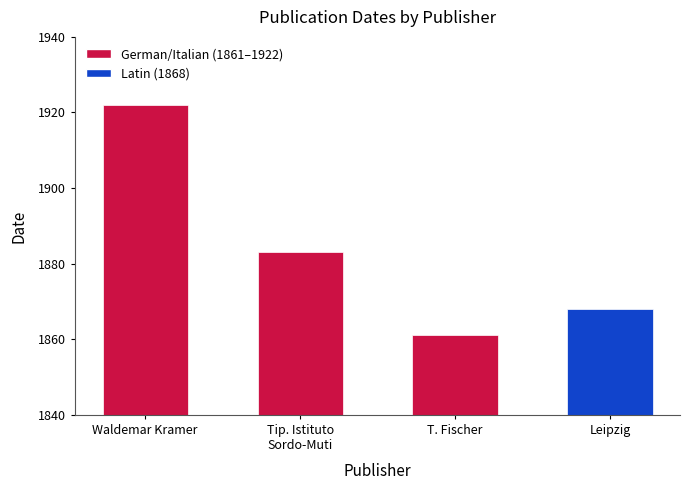

Rank the categories by value from lowest to highest.

T. Fischer, Leipzig, Tip. Istituto
Sordo-Muti, Waldemar Kramer